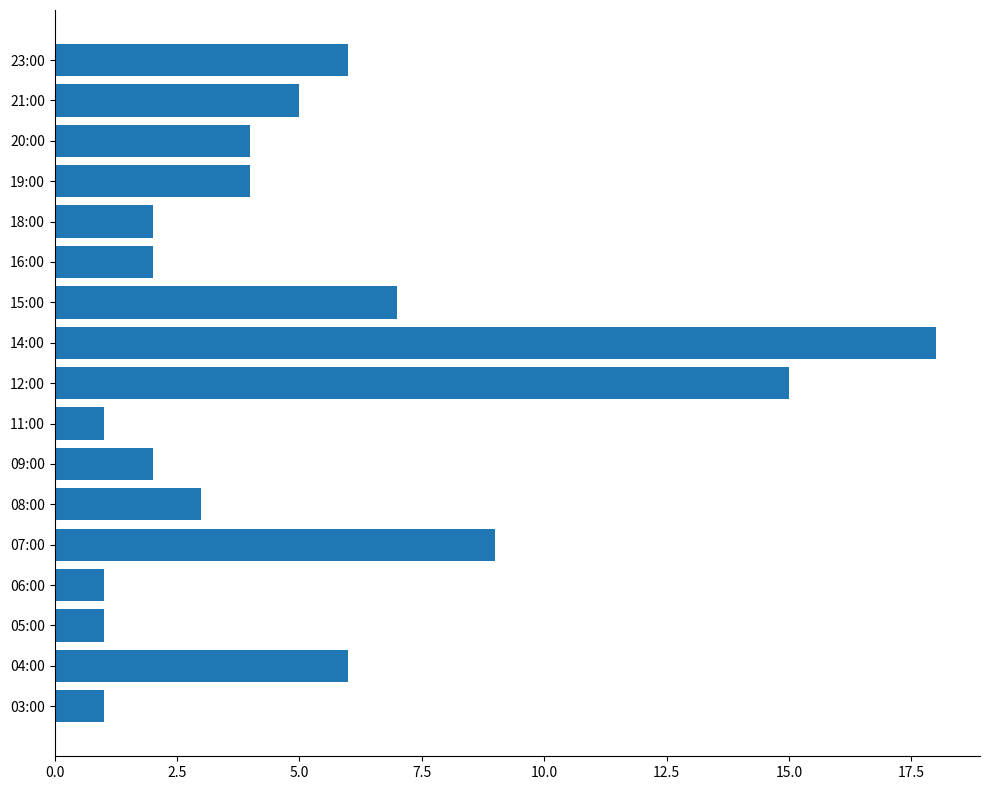

At which category does the chart reach its peak across all series?

14:00